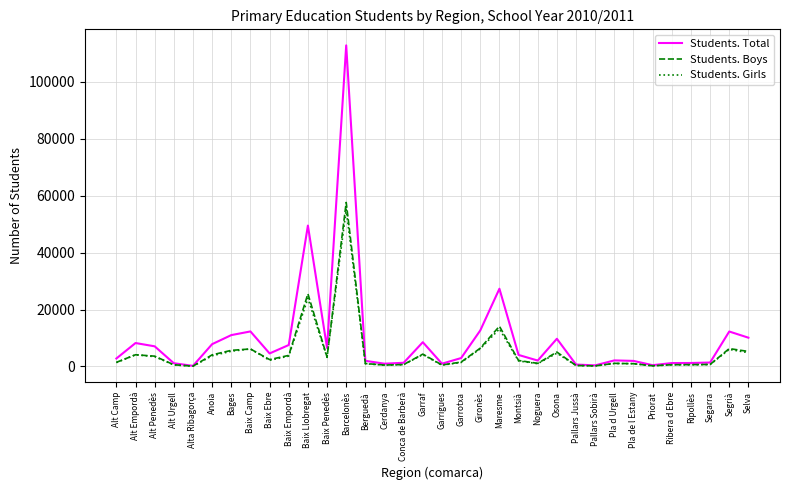

How many lines are shown in the chart?

3